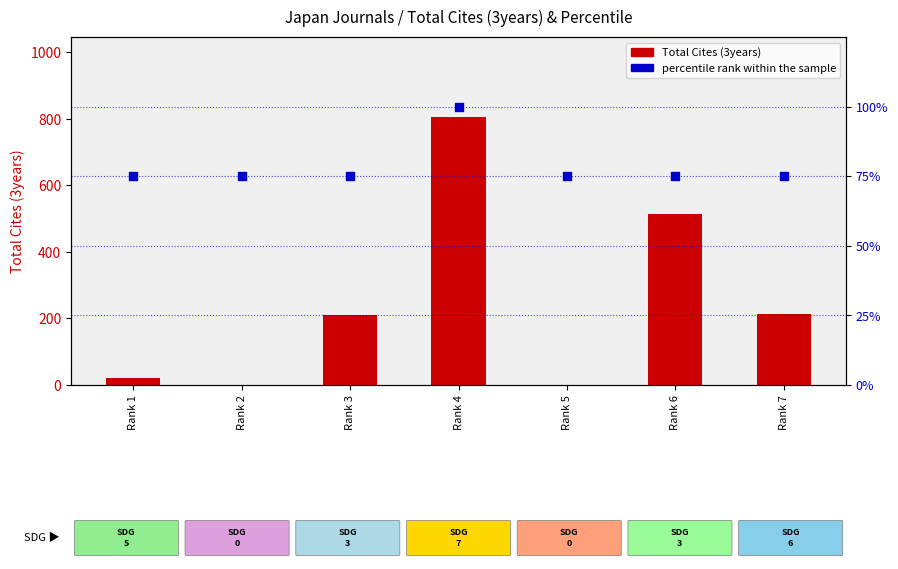

Is the value of Total Cites (3years) at Rank 4 greater than the value of percentile rank within the sample at Rank 3?

Yes